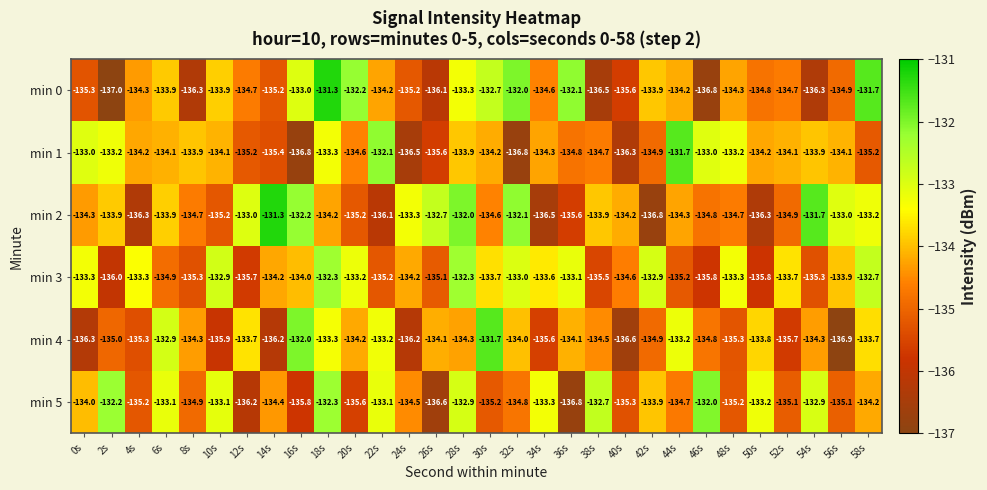

Is it true that min 2 equals -135.2 at 20s?

True